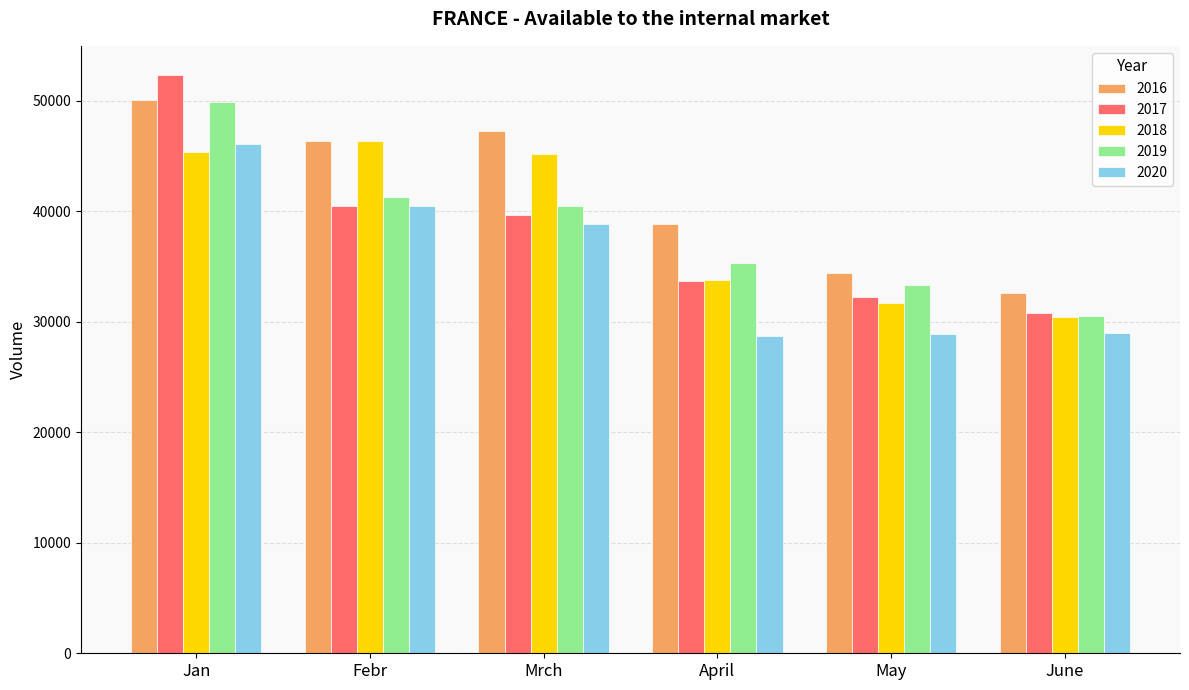

At which label is 2016 closest to 41364?

April